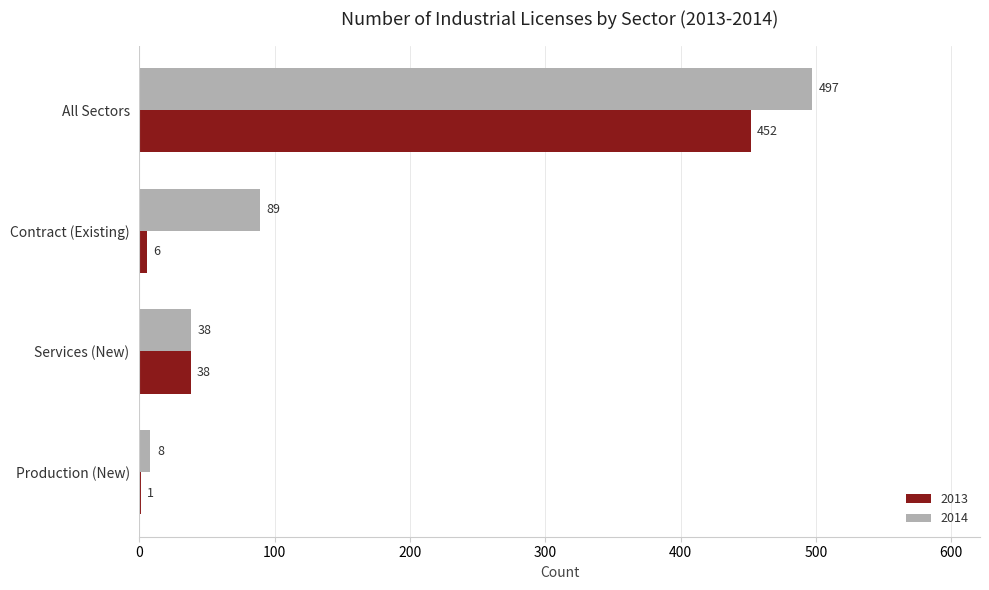

Which series has the largest total across all categories?

2014